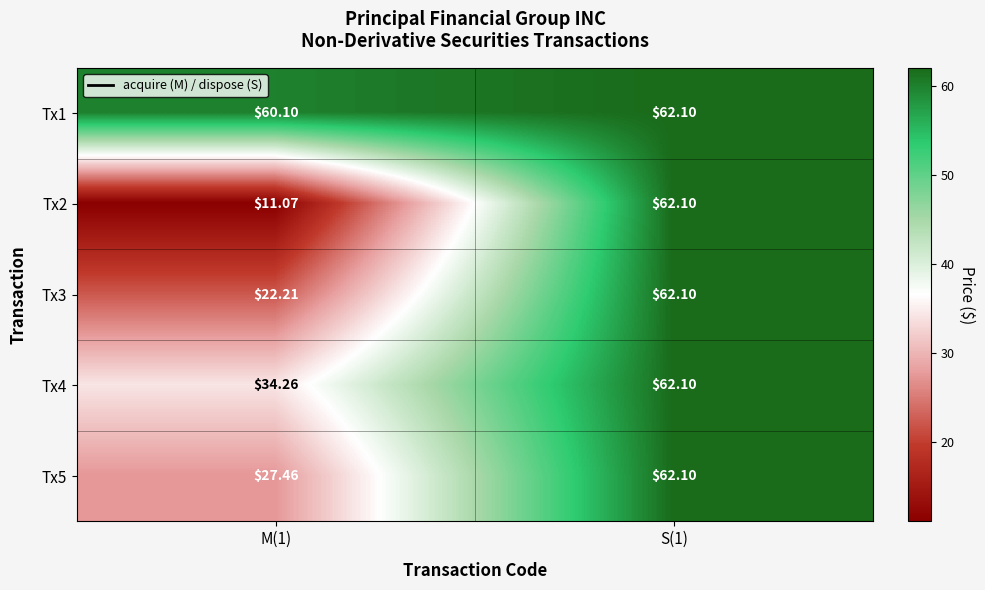

How many series are shown in this chart?

5